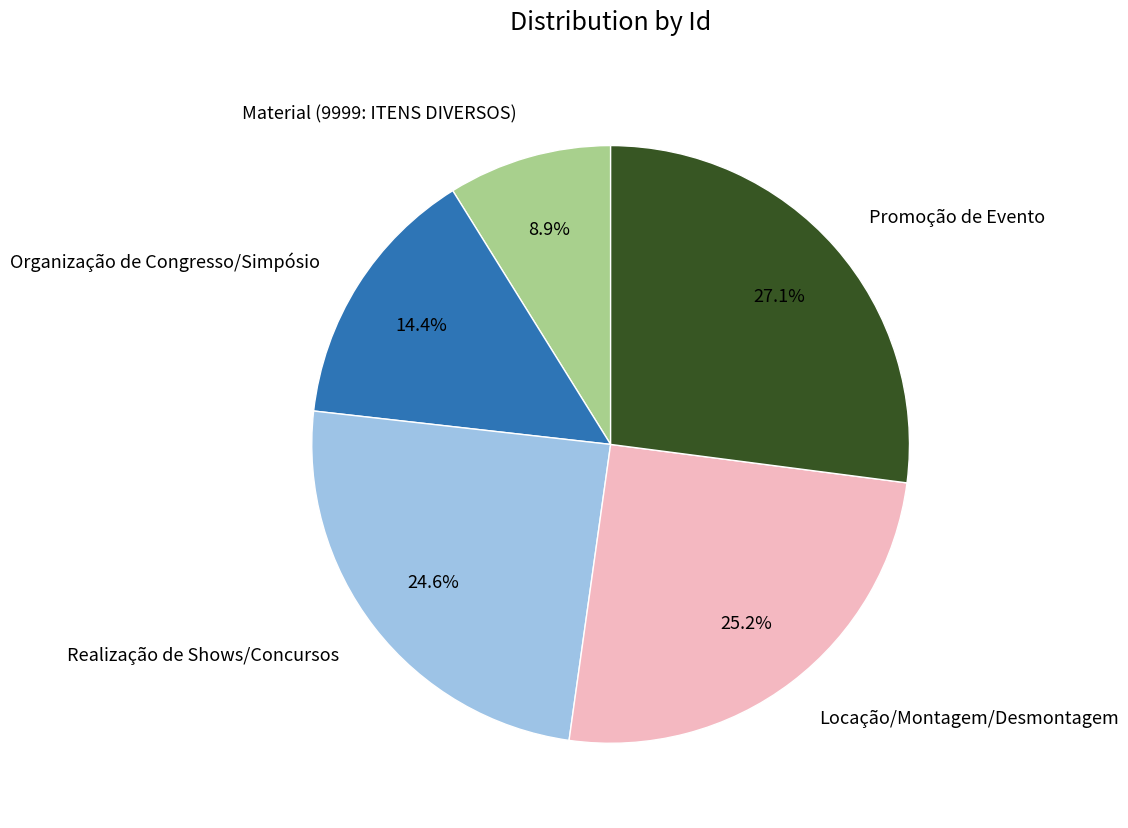

To the nearest percent, what is the difference between the Promoção de Evento and Realização de Shows/Concursos slice percentages?

2%